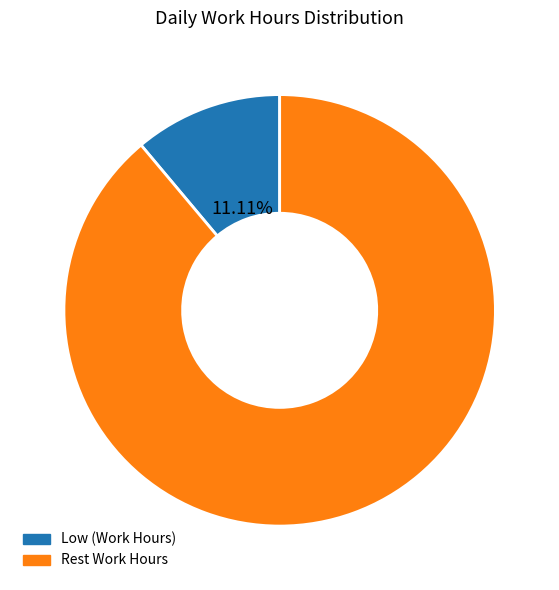

Is there any slice that represents more than half of the pie?

Yes